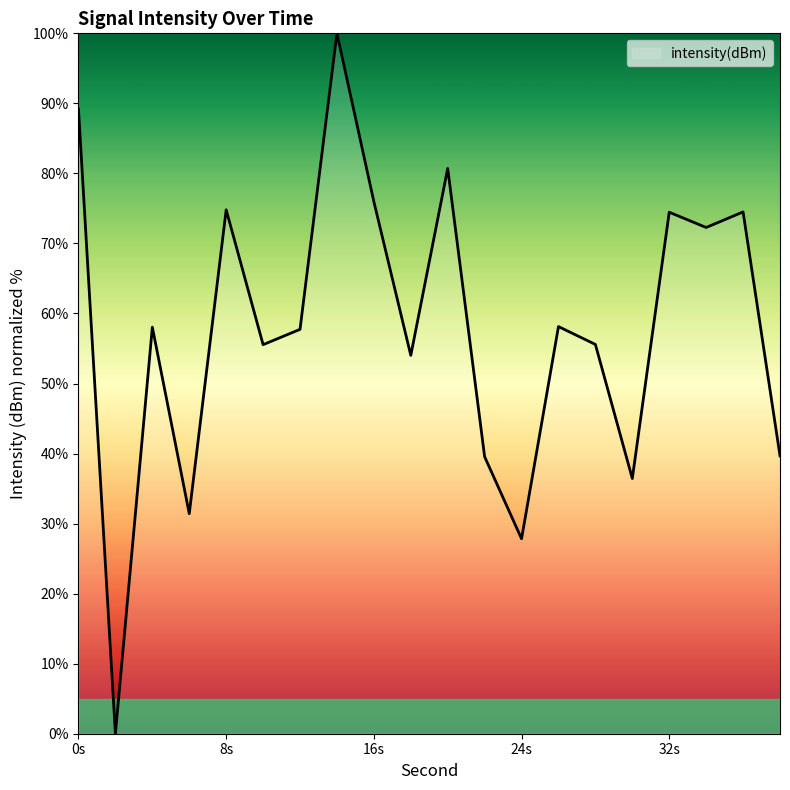

What is the difference between the maximum and minimum values?

100.0